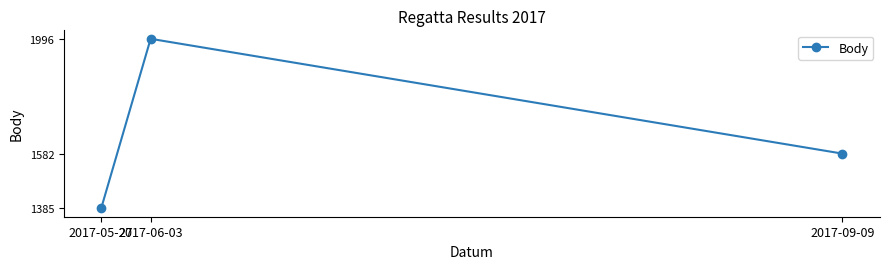

Where does the data first go above 1582?

2017-06-03